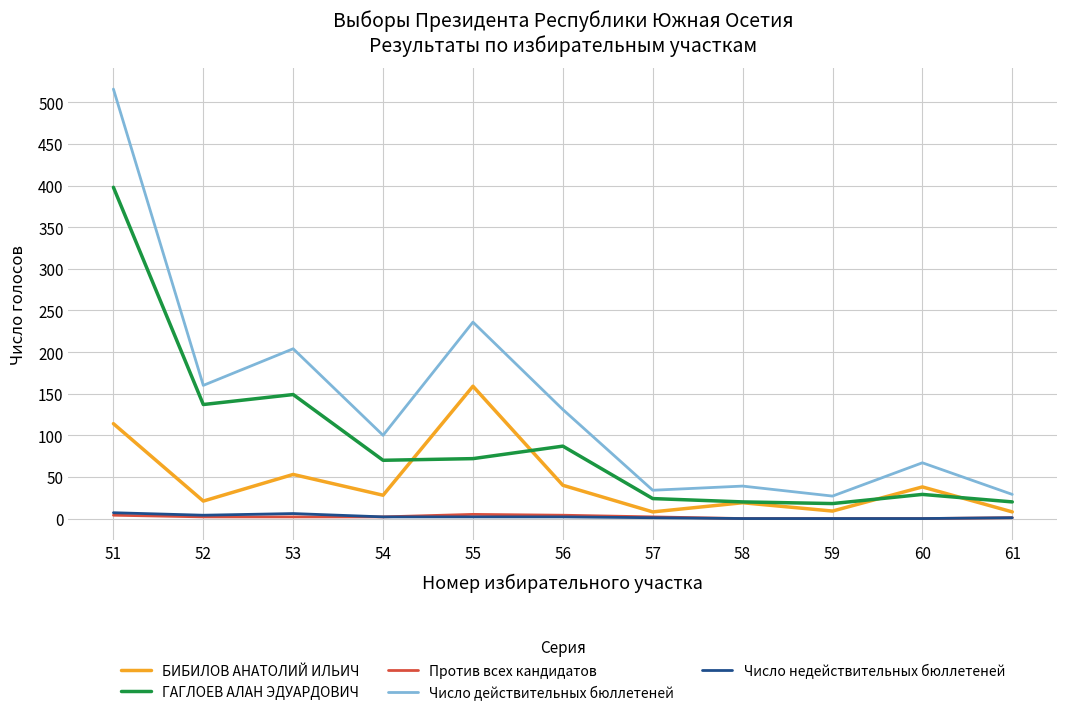

True or false: ГАГЛОЕВ АЛАН ЭДУАРДОВИЧ and Число недействительных бюллетеней cross at least once.

False